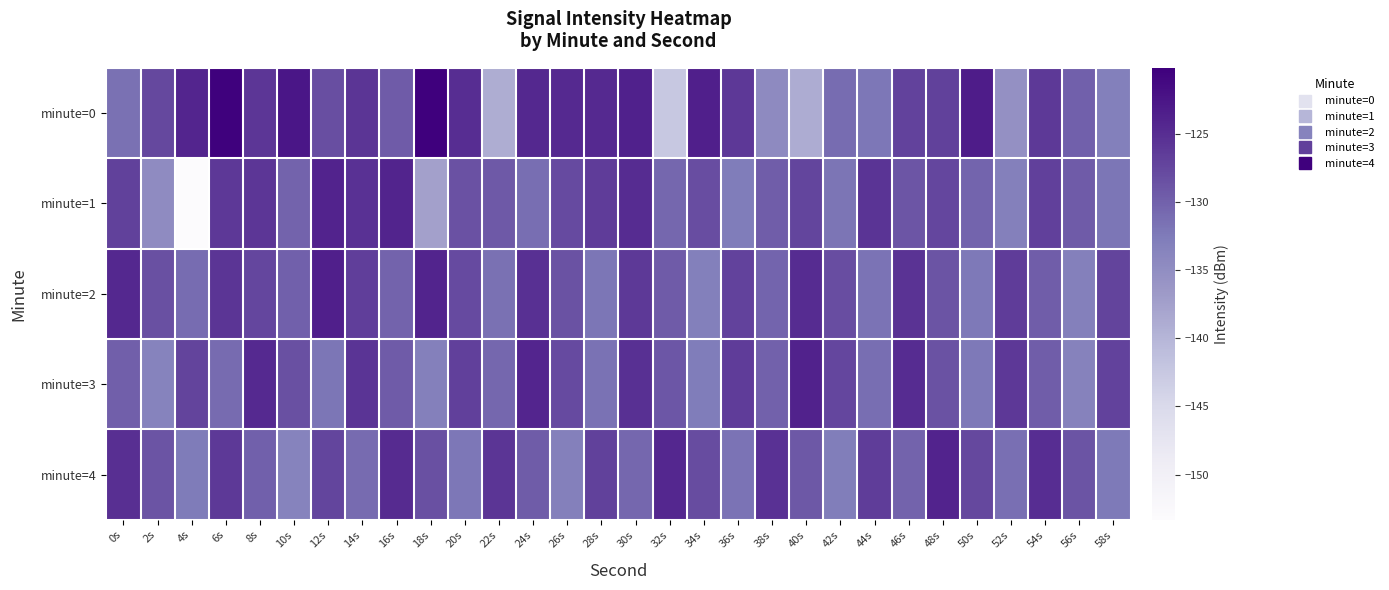

What is the total value across all series at 54s?

-637.3